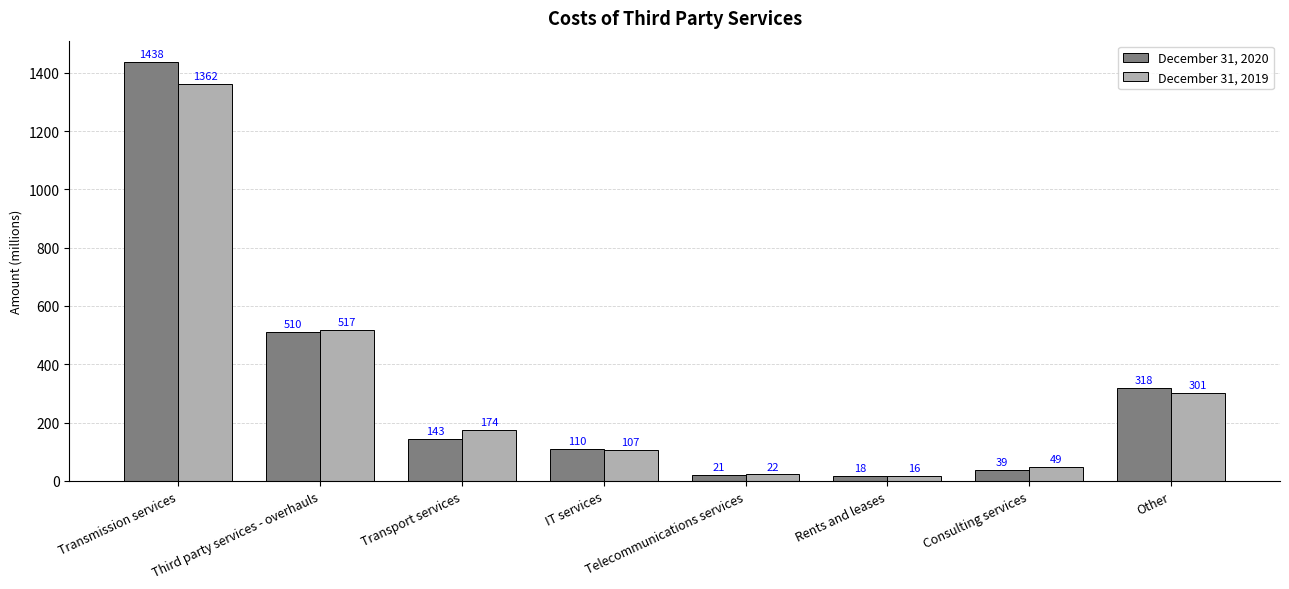

Rank the series by their maximum value, from lowest to highest.

December 31, 2019, December 31, 2020